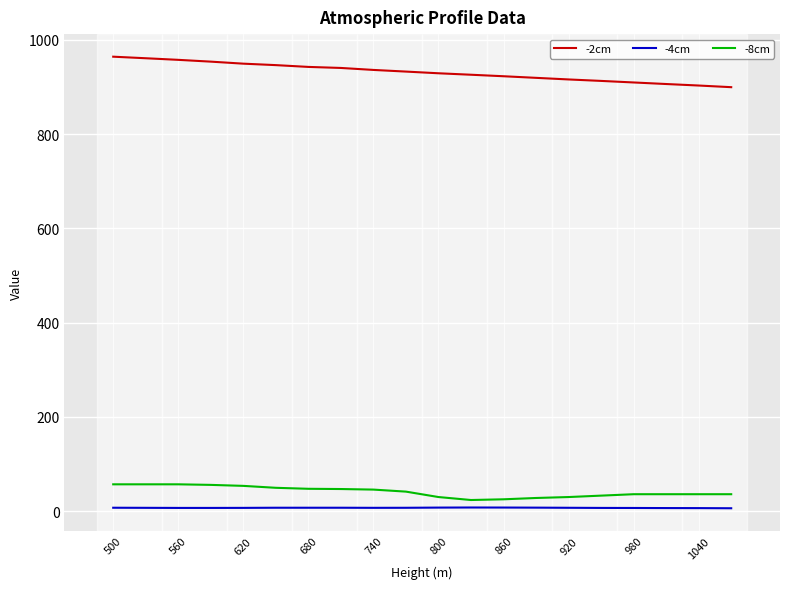

Which series has the largest total across all categories?

-2cm